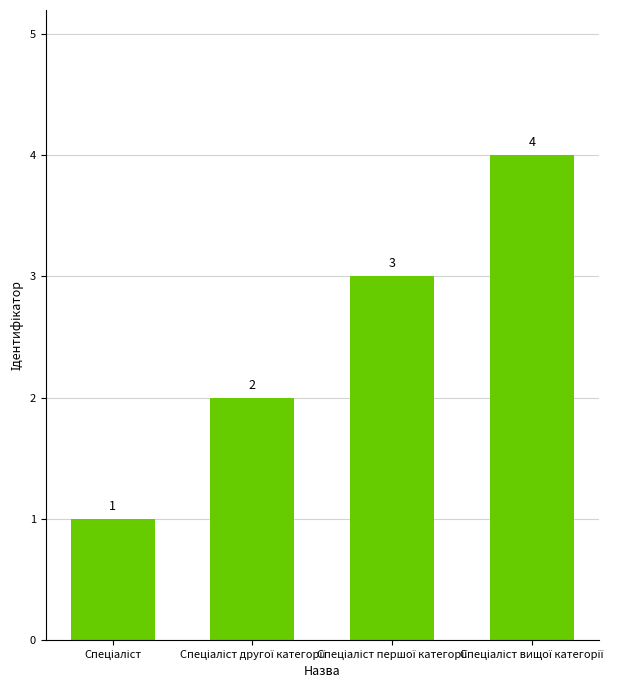

What is the minimum value shown in the chart?

1